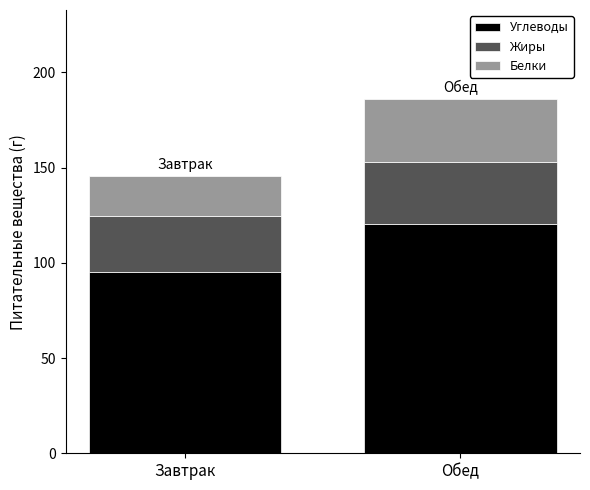

What is the lowest value of the Углеводы series?

95.0